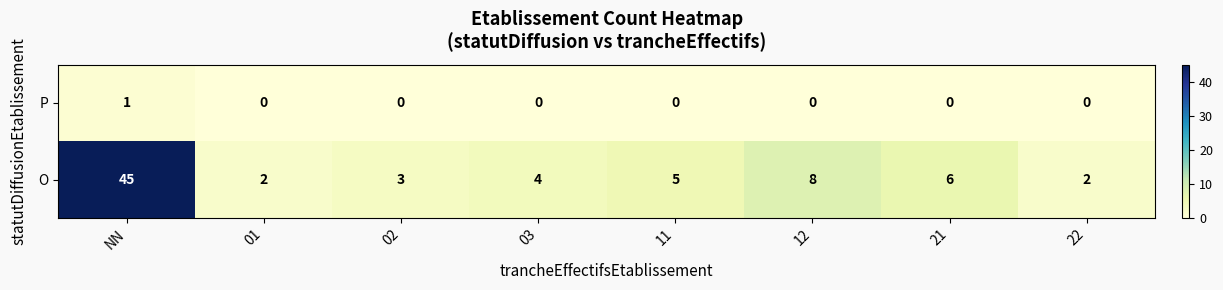

True or false: P has a value of 1 at 11.

False